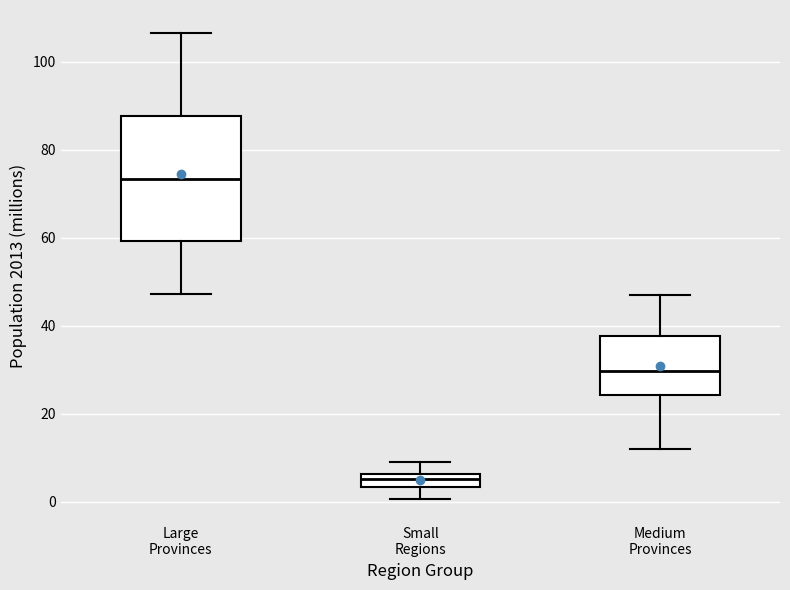

Where is the upper edge of the box for Small Regions on the y-axis? The values are not printed on the chart, so give them approximately, as read against the axis.

6